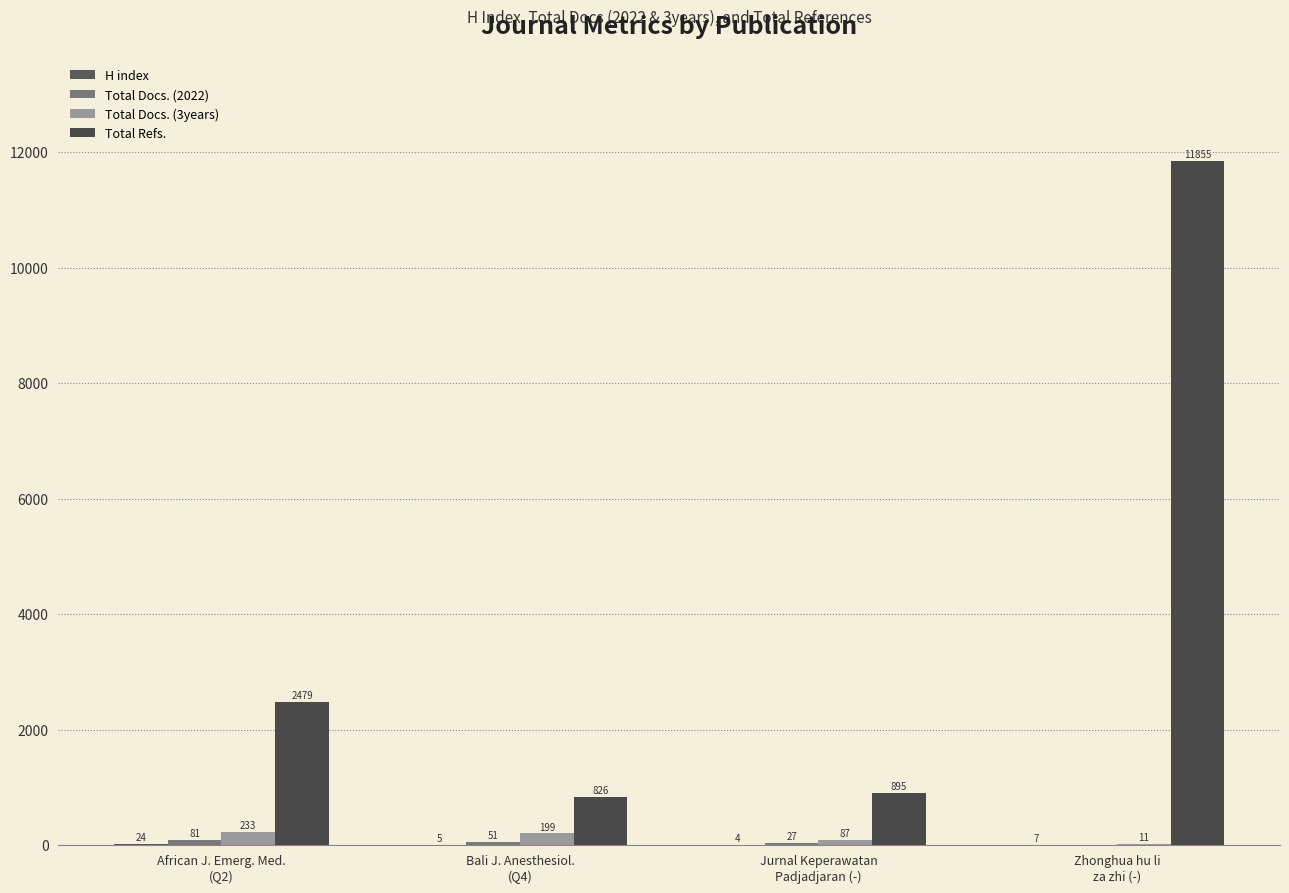

Reading right to left, extract all data points from this chart.

H index: 7	4	5	24
Total Docs. (2022): 0	27	51	81
Total Docs. (3years): 11	87	199	233
Total Refs.: 11855	895	826	2479